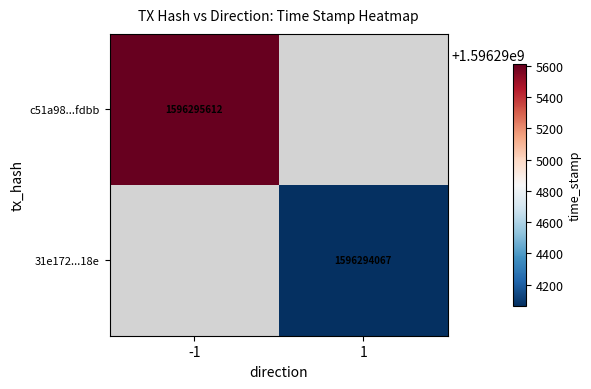

Which series has the largest total across all categories?

c51a98eba839c03f230448da0e38083b984fdbb